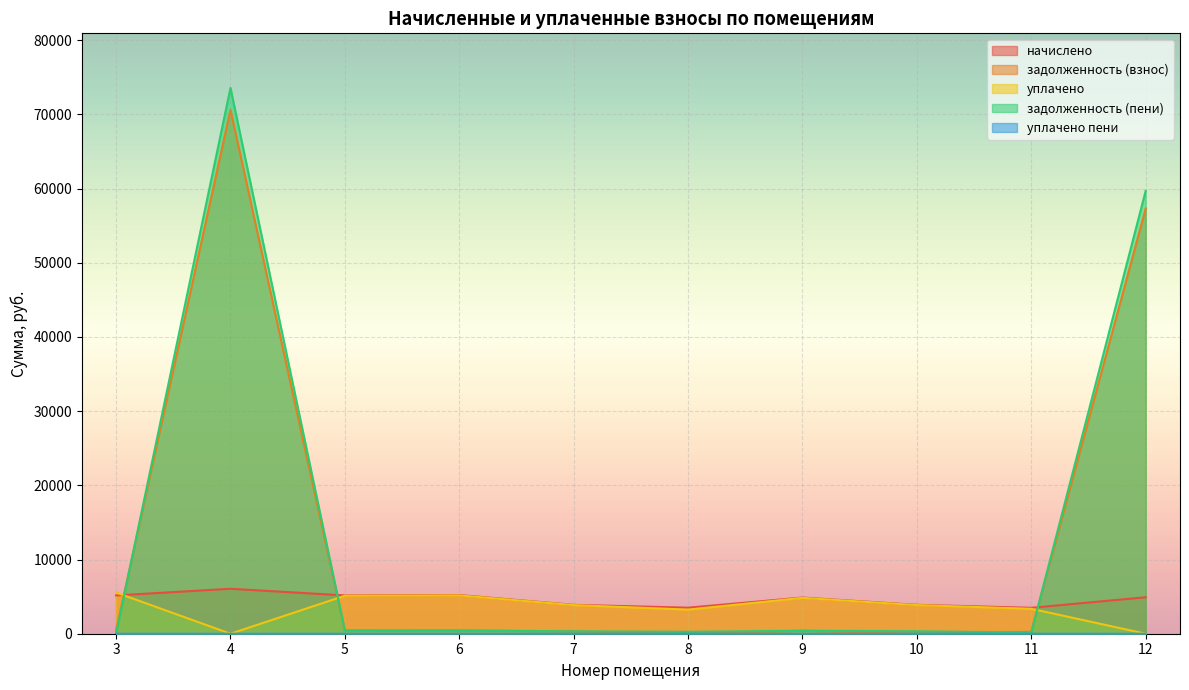

Which category has the lowest value in the уплачено series?

4